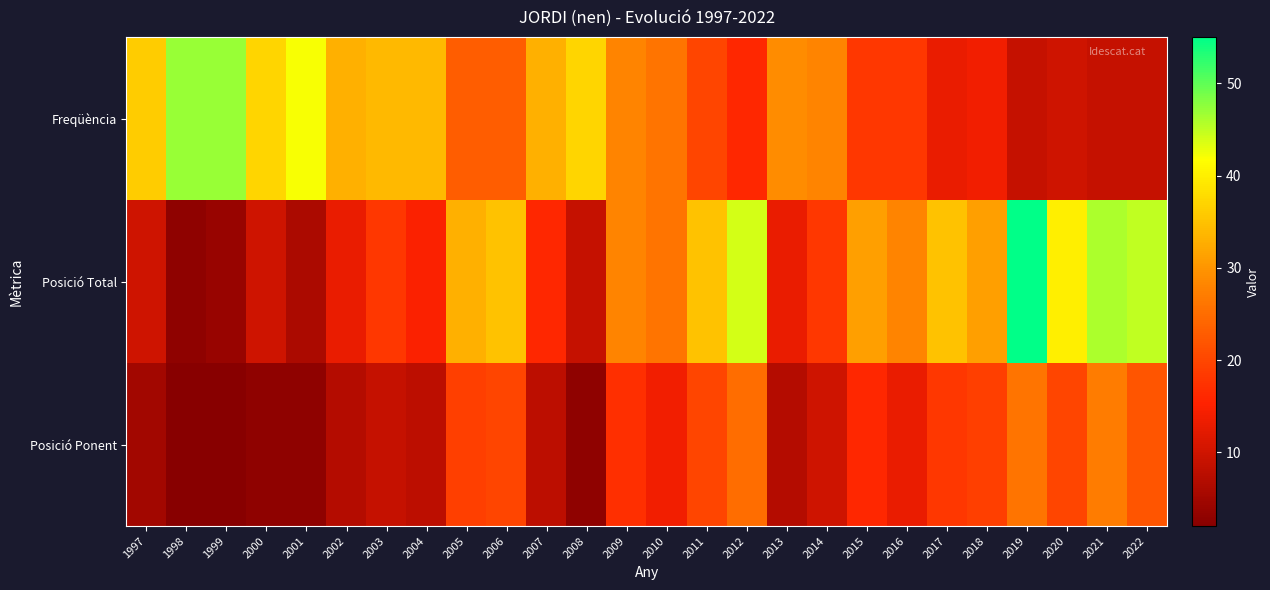

At which category is the sum across all series the highest?

2019